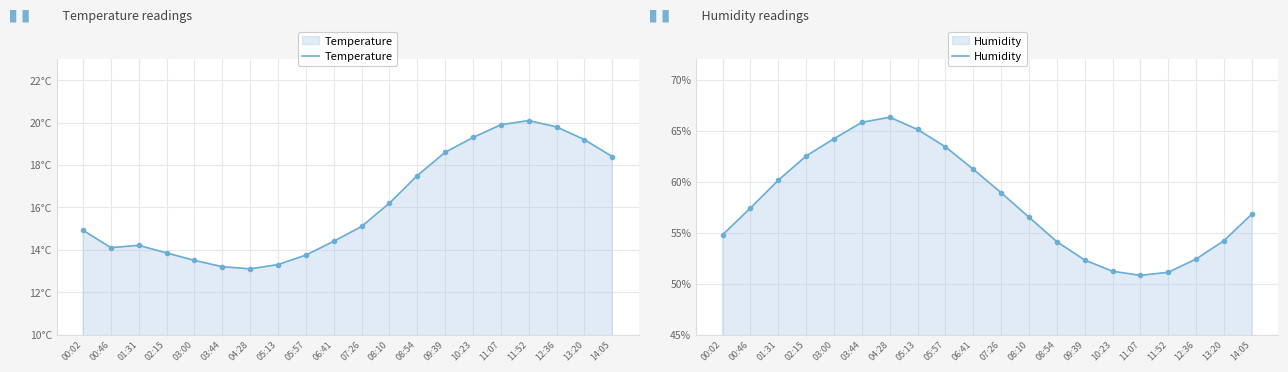

List the series in order of their overall mean, highest first.

Humidity, Temperature